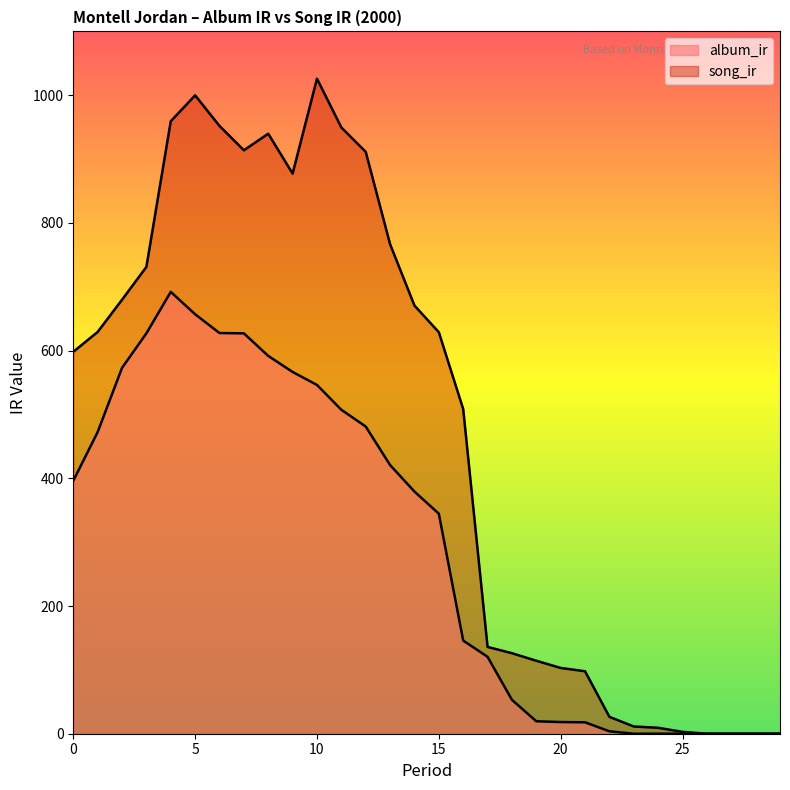

What is the total value across all series at 13?

1187.5